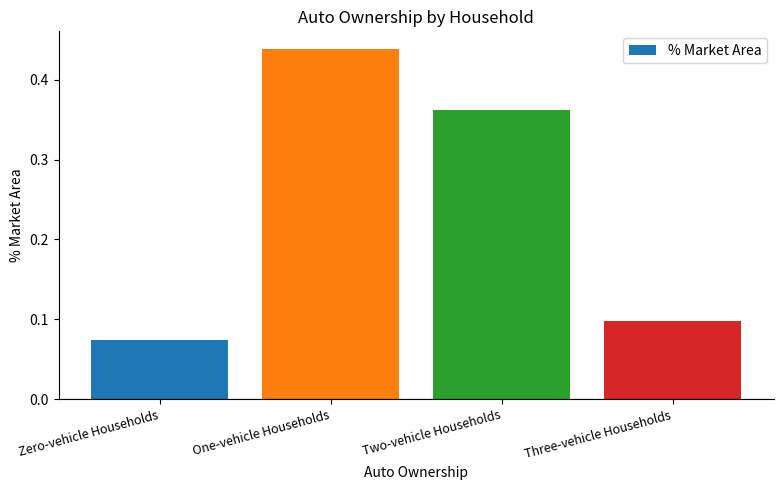

What is the sum of all values?

1.0